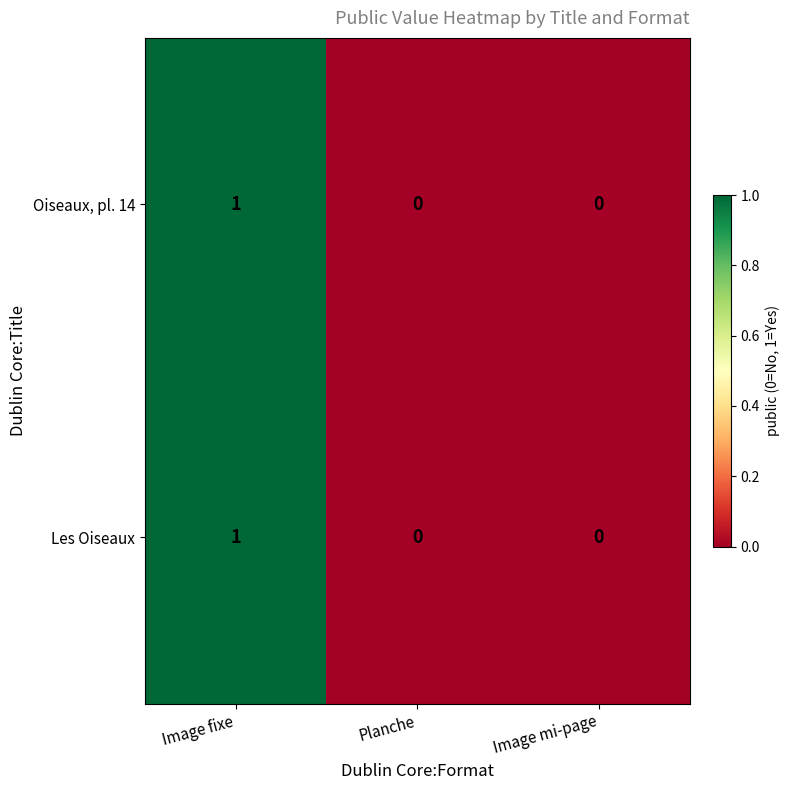

Which category has the highest value in the Les Oiseaux series?

Image fixe